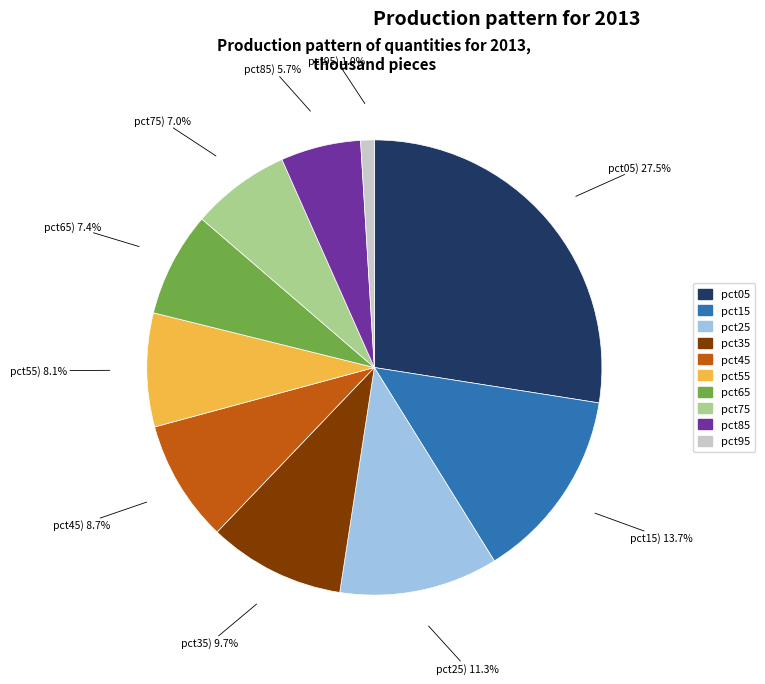

Which slice is the smallest?

pct95